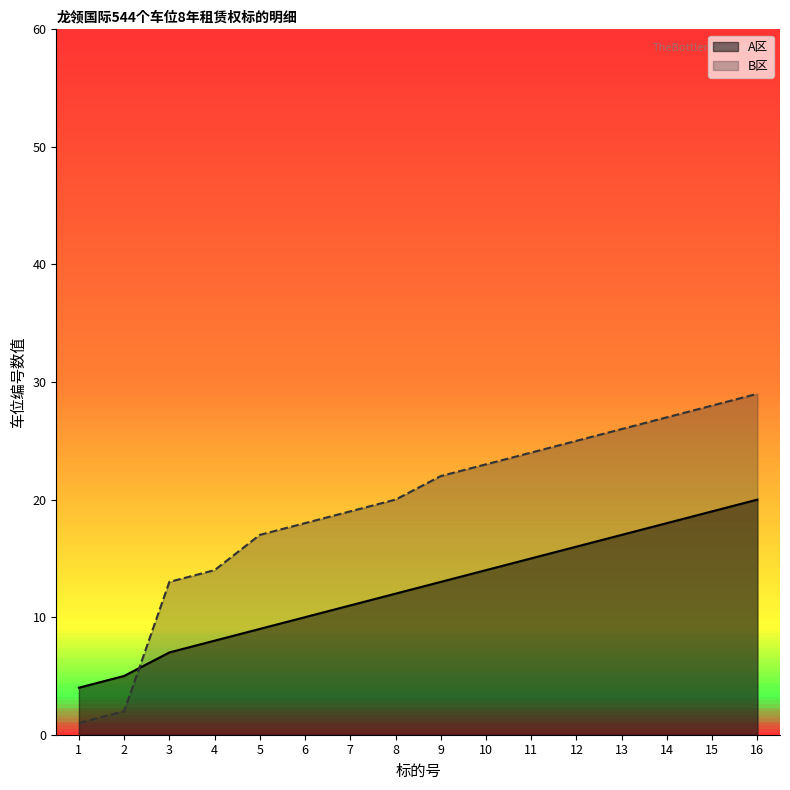

True or false: A区 and B区 cross at least once.

True